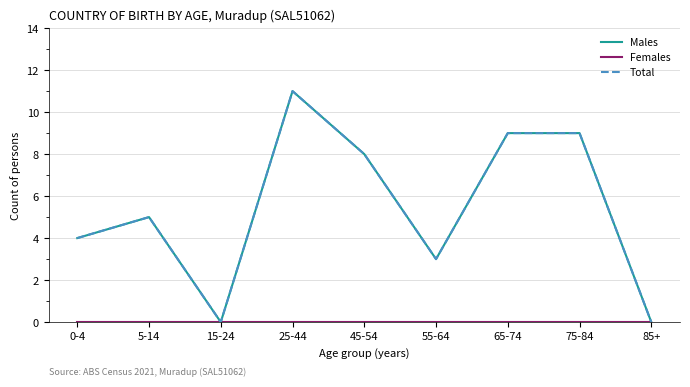

Which series has the widest spread of values?

Males